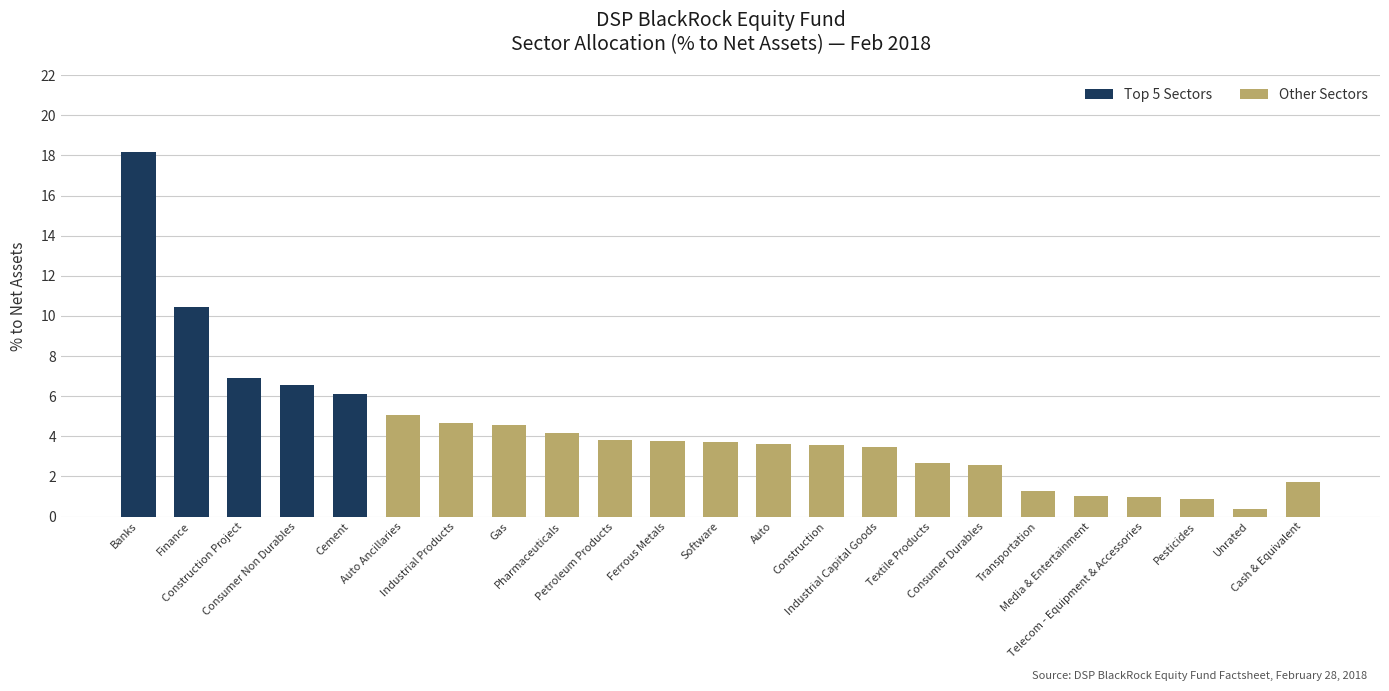

True or false: Top 5 Sectors has a value of 11.8 at Telecom - Equipment & Accessories.

False